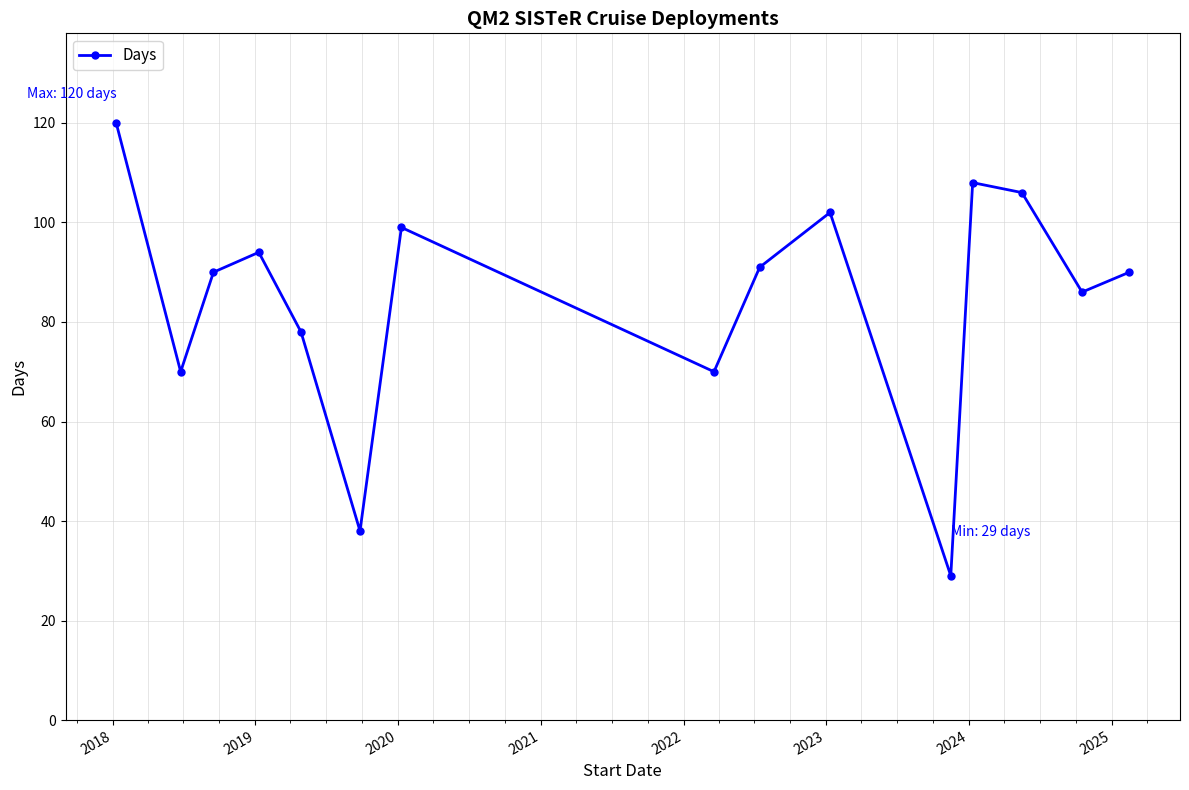

Reading left to right, transcribe all the data shown in this chart.

120	70	90	94	78	38	99	70	91	102	29	108	106	86	90